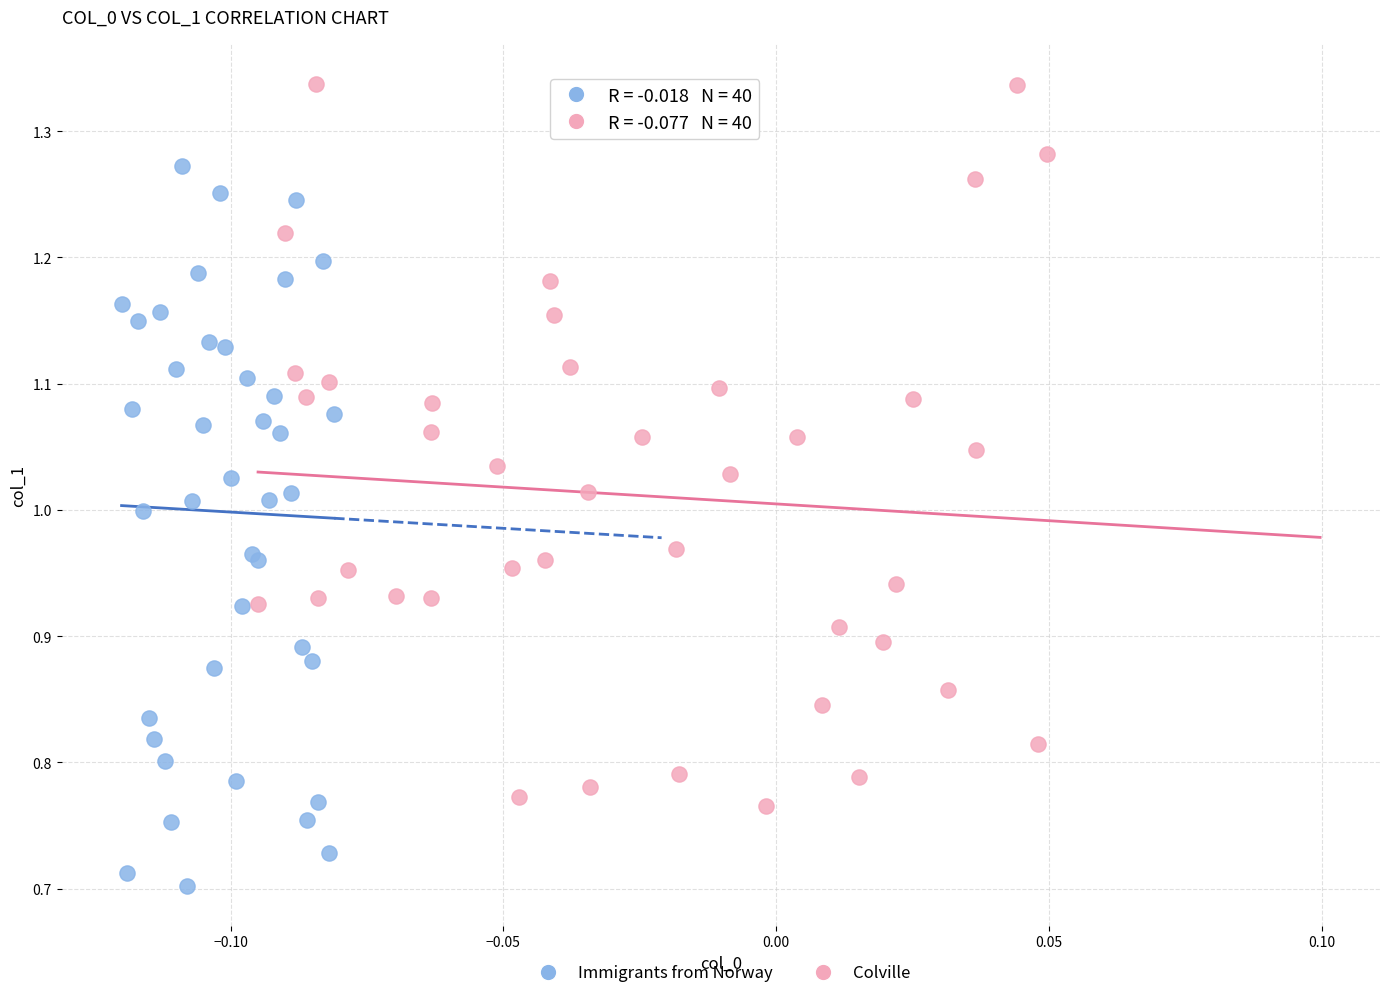

Which series reaches the minimum Y coordinate?

Immigrants from Norway